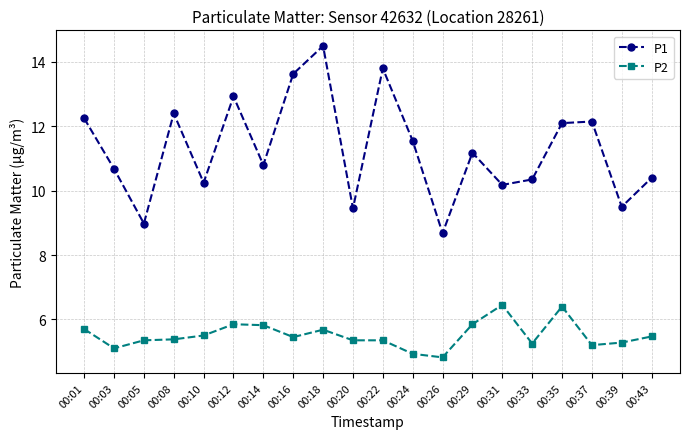

What is the total value across all series at 00:24?

16.5